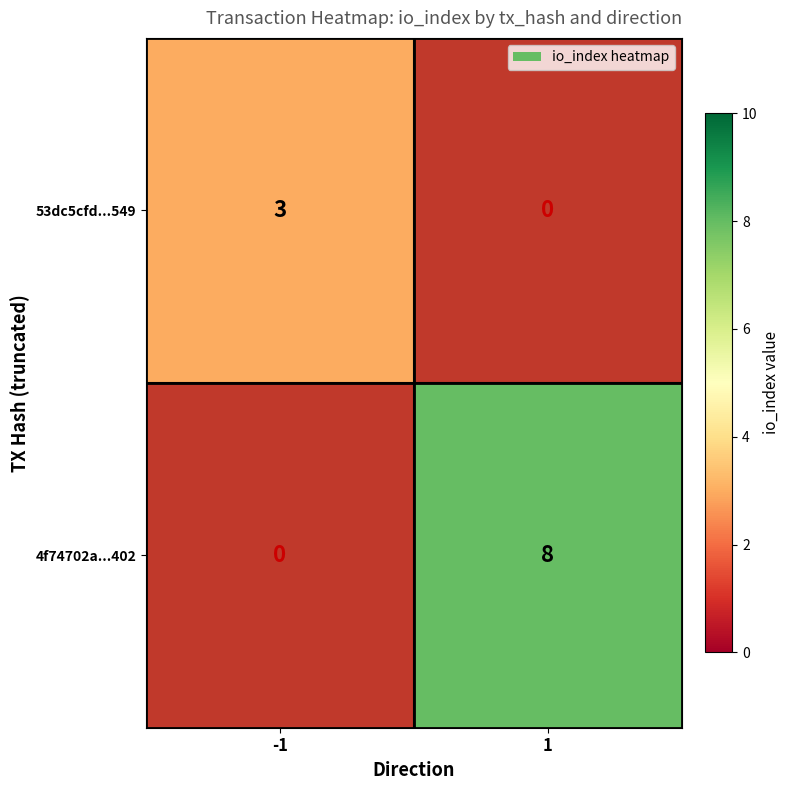

True or false: 53dc5cfd...549 has a value of 3 at -1.

True